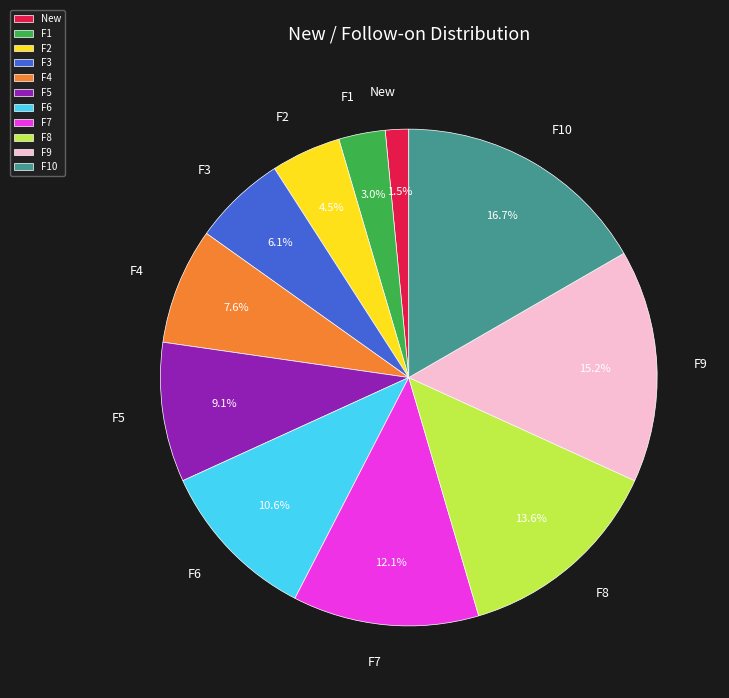

Rank the categories by value from lowest to highest.

New, F1, F2, F3, F4, F5, F6, F7, F8, F9, F10